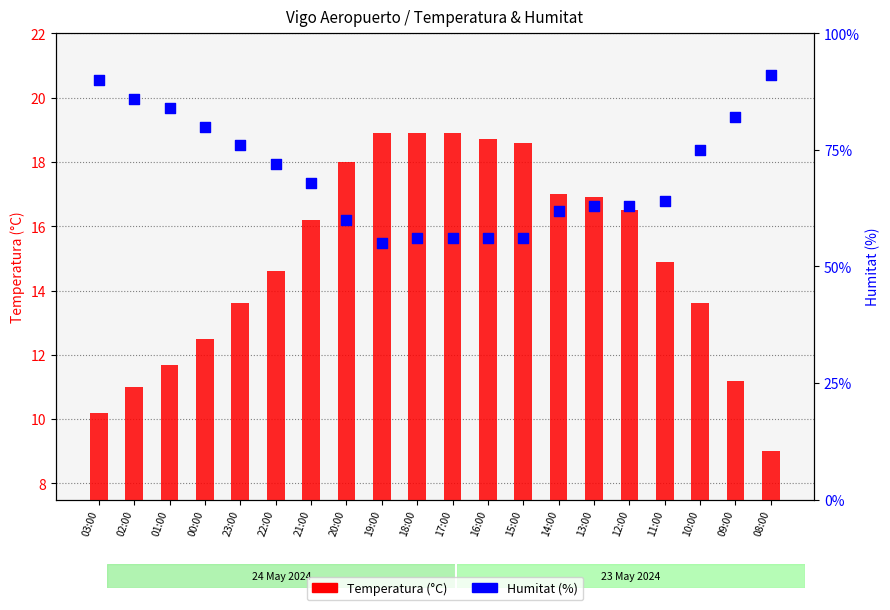

Which series contains the lowest Y value?

Temperatura (°C)